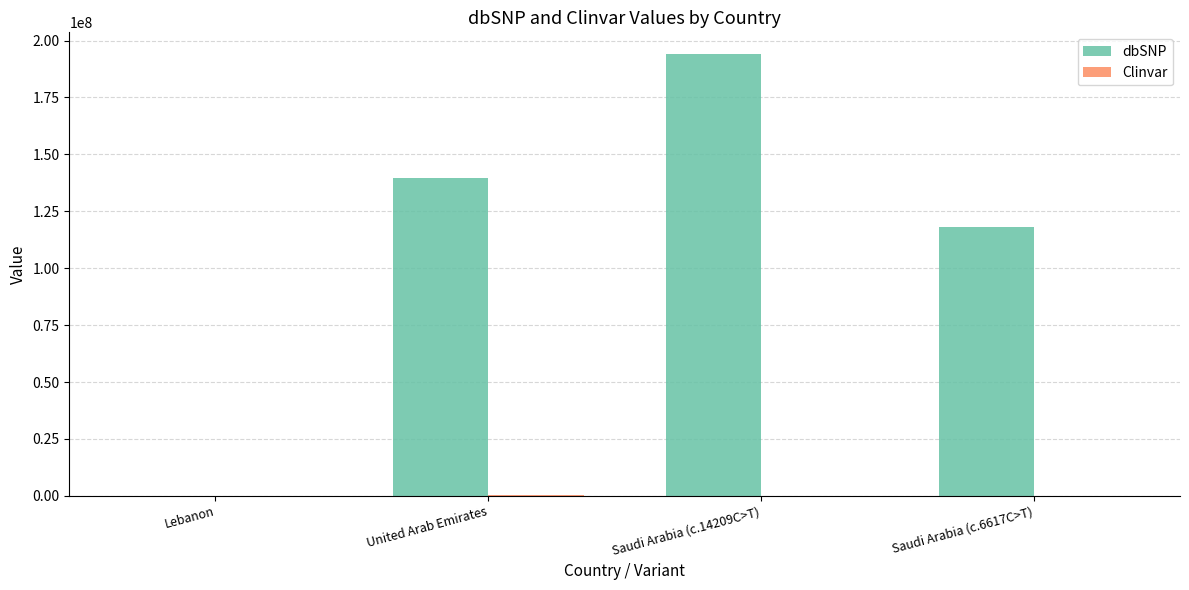

What is the sum of all dbSNP values?

451762431